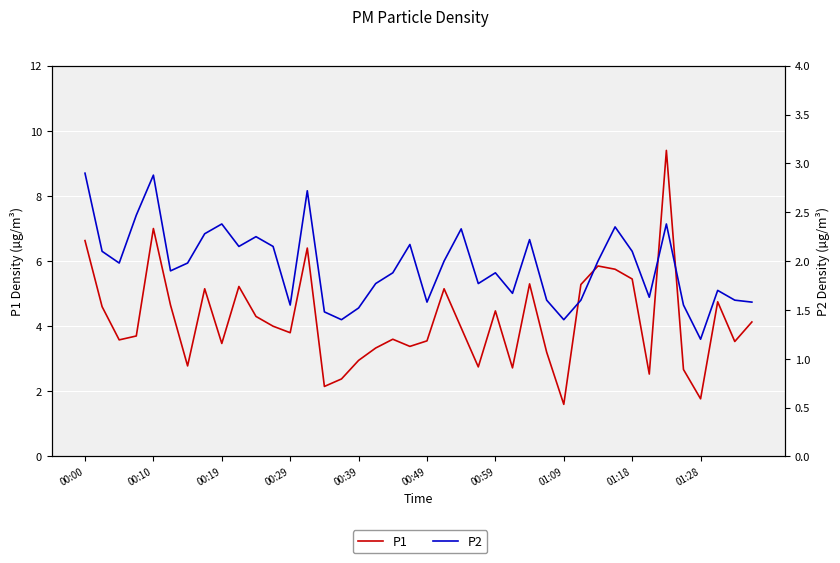

Which series changed the most between 13 and 27?

P1